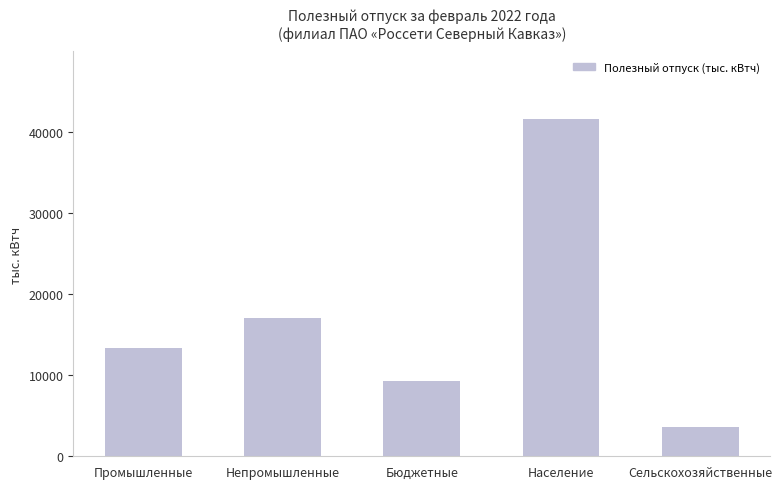

What is the ratio of the value at Промышленные to the value at Непромышленные?

0.8